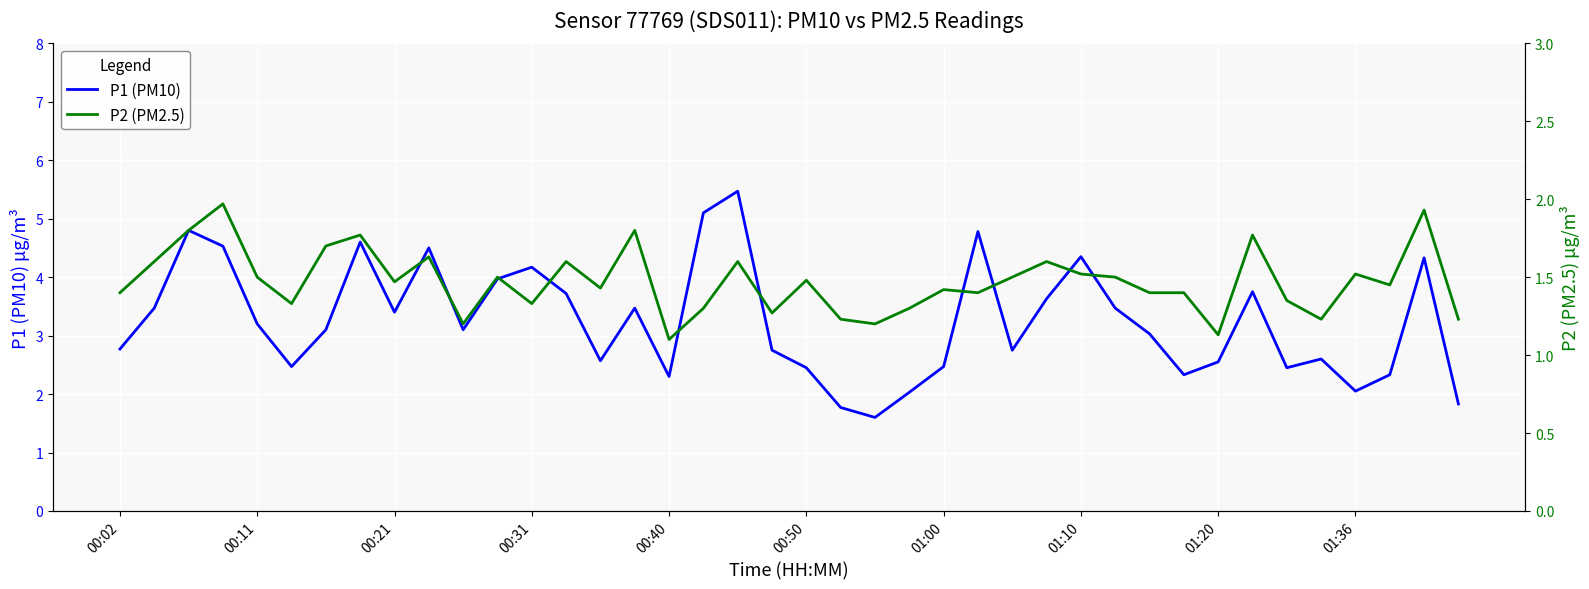

In P1 (PM10), how many points are higher than both neighbors (excluding endpoints)?

11